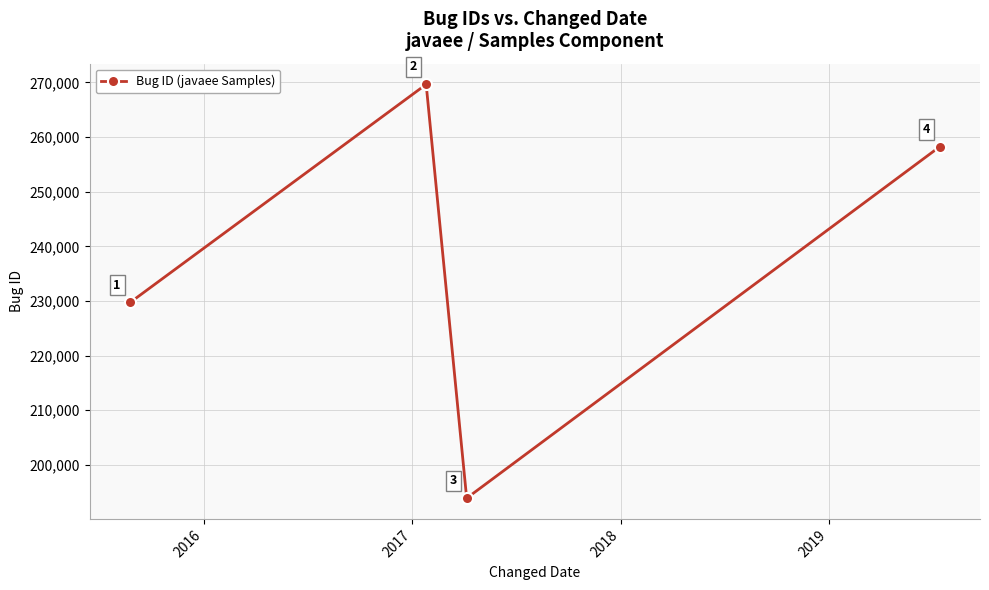

What is the average value?

237863